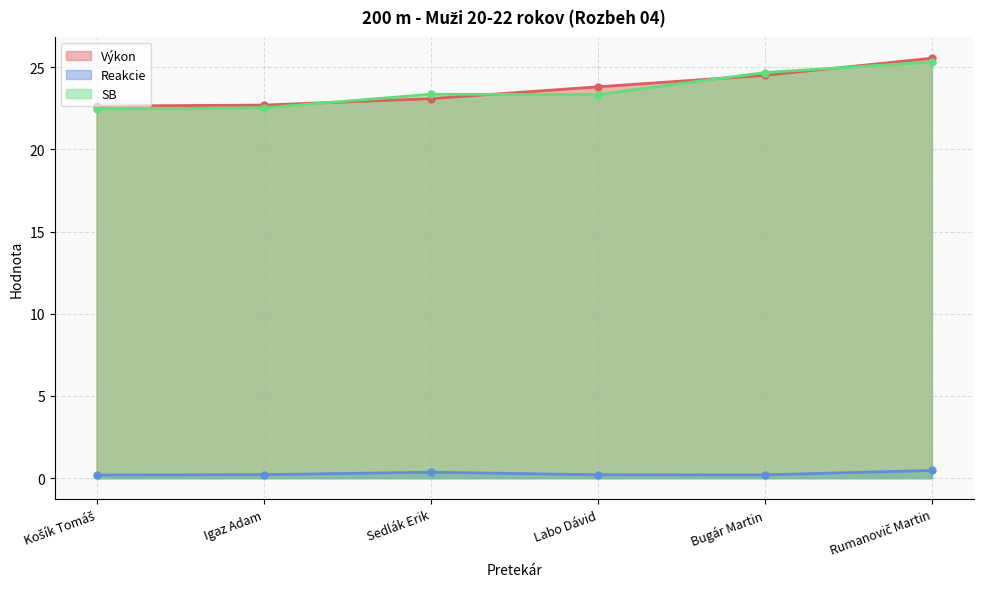

In Reakcie, how many points are higher than both neighbors (excluding endpoints)?

1